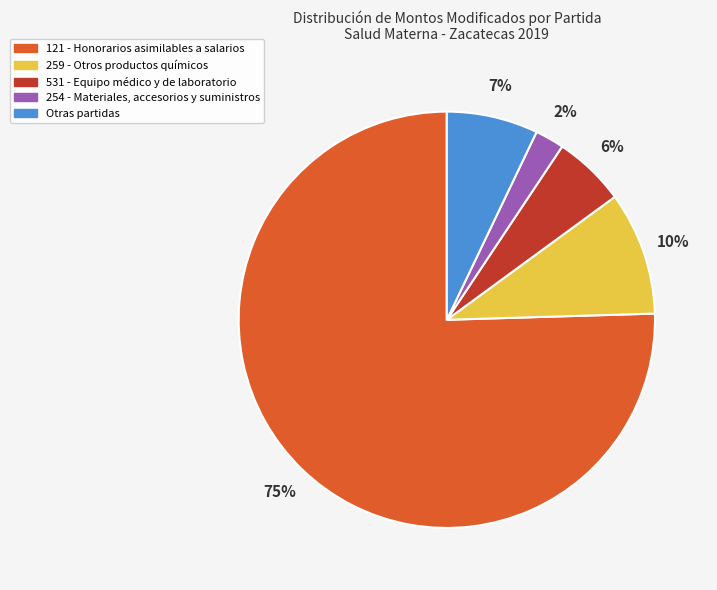

Is there any slice that represents more than half of the pie?

Yes